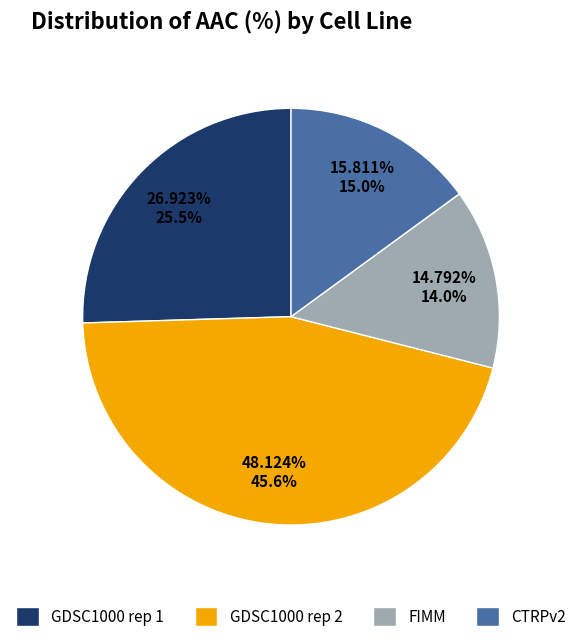

How many segments does this pie chart have?

4